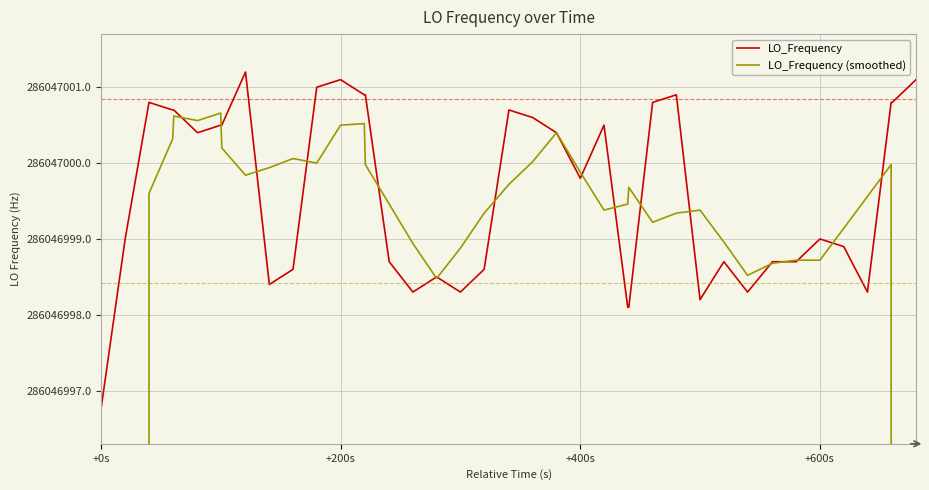

List the series in order of their overall mean, highest first.

LO_Frequency, LO_Frequency (smoothed)